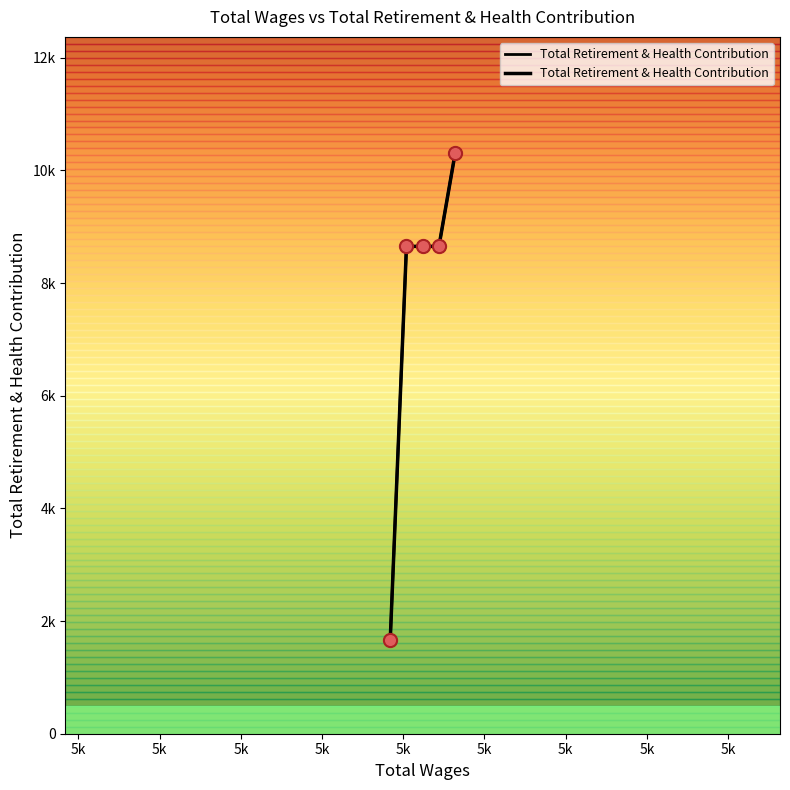

Between 5k and 5k, which is larger?

5k